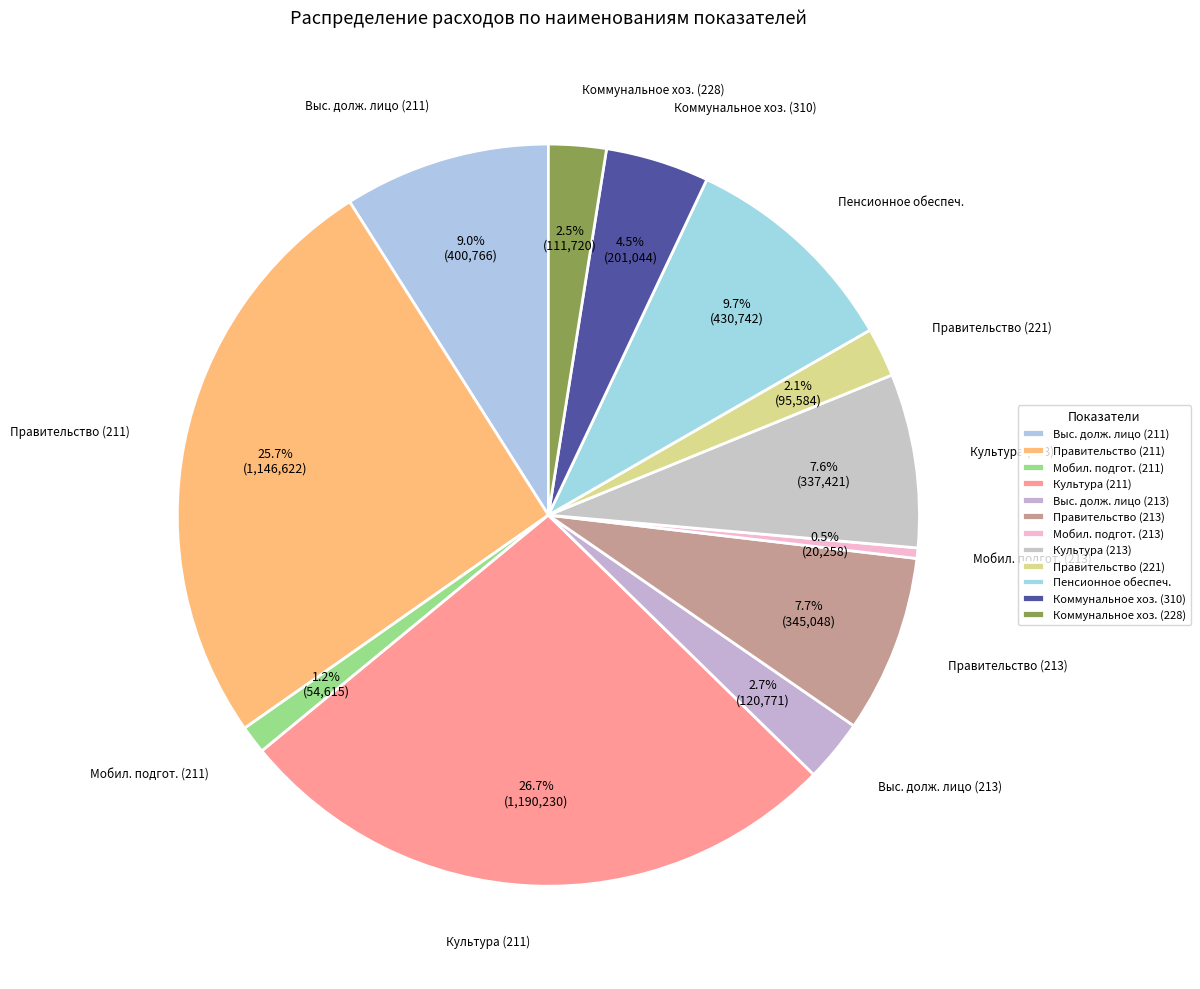

Which slice is the smallest?

Мобилизационная подготовка (213)